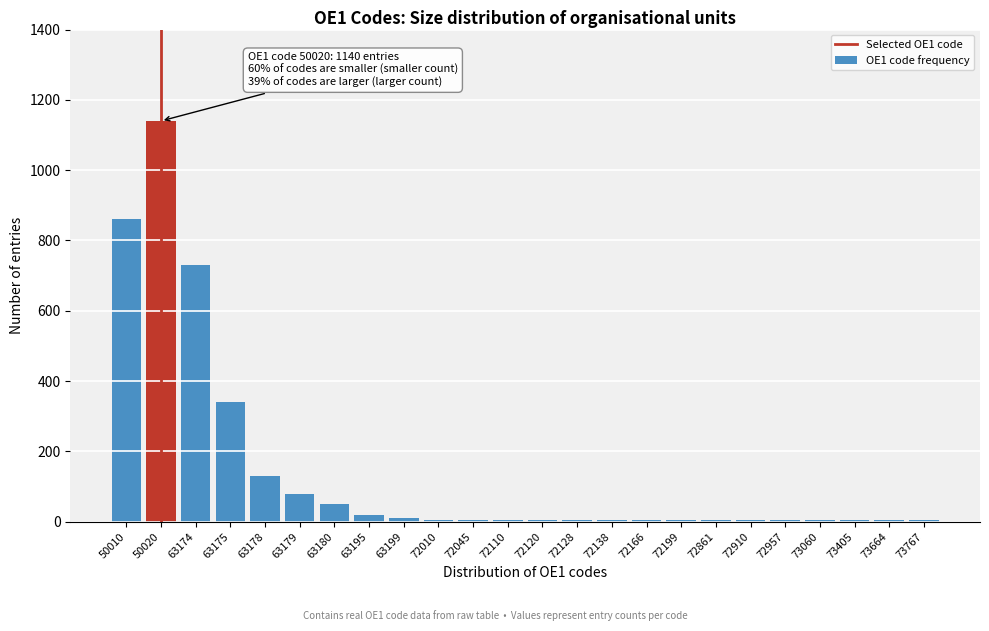

What is the sum of all values?

3435